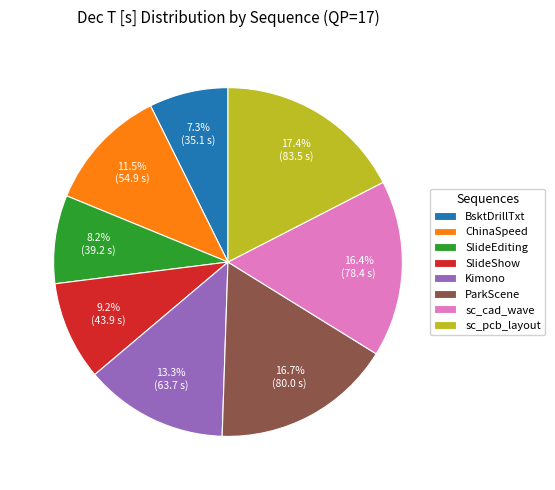

To the nearest percent, what is the difference between the largest and smallest slice percentages?

10%